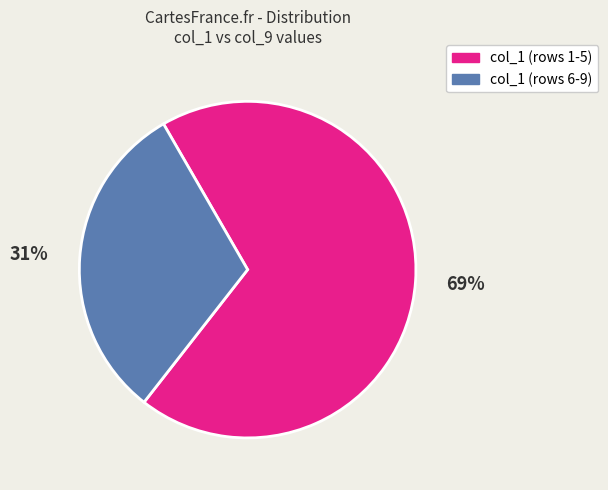

Does any single category account for the majority?

Yes